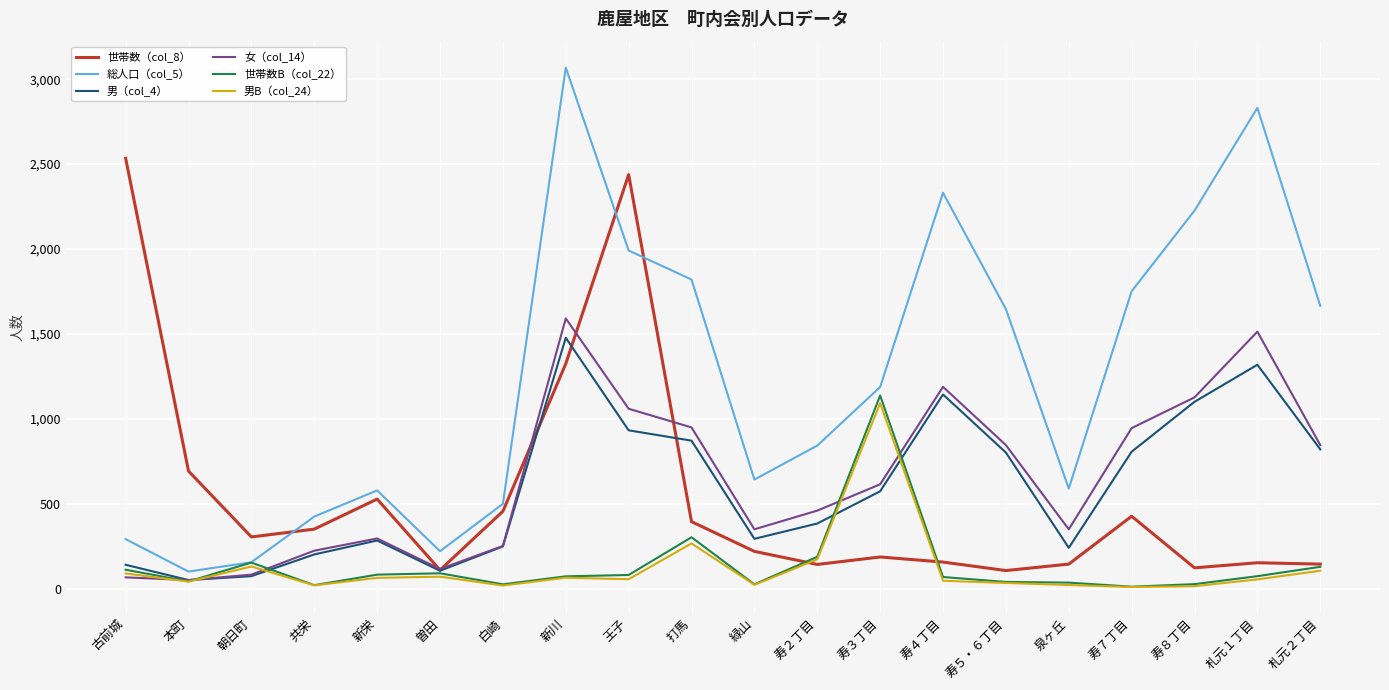

Which series changed the most between 朝日町 and 寿８丁目?

総人口（col_5）